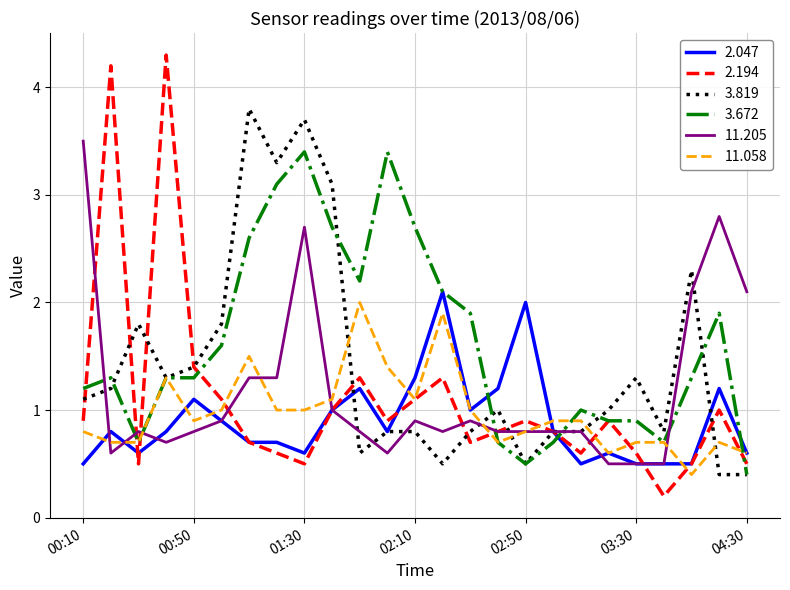

What is the average value of the 2.194 series?

1.1